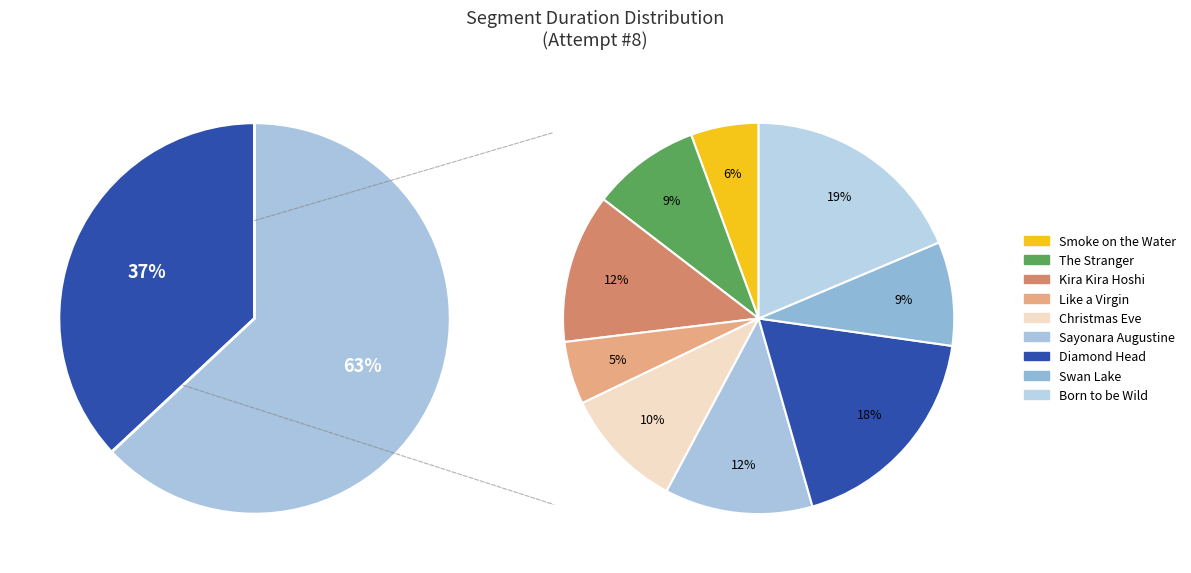

Does The Stranger represent more than half of the total?

No